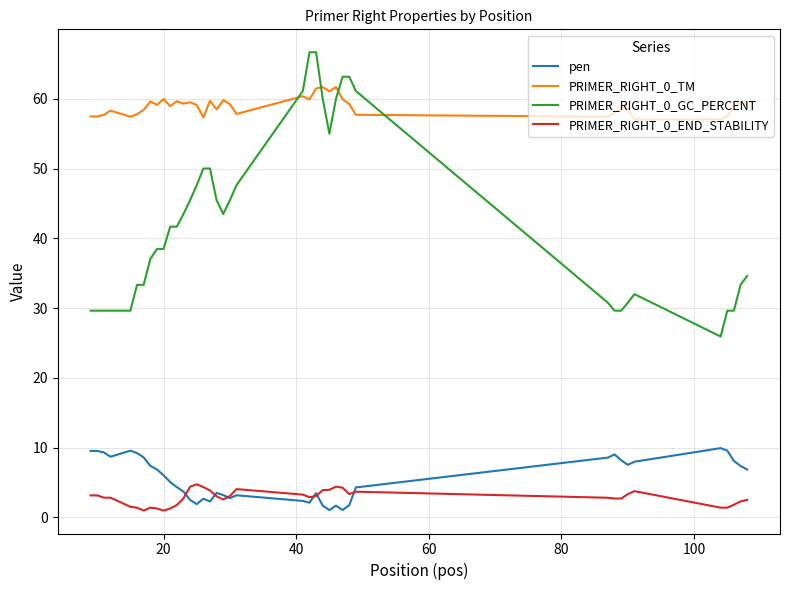

Which series has the largest range (max minus min)?

PRIMER_RIGHT_0_GC_PERCENT